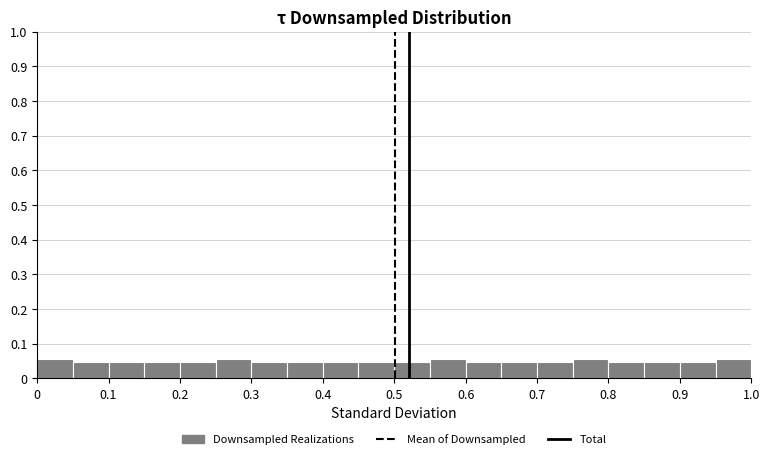

How tall is the bar that spans 0.55 to 0.60 on the x-axis? The values are not printed on the chart, so give them approximately, as read against the axis.

0.06